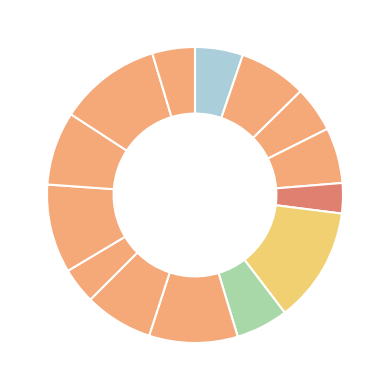

How many segments does this pie chart have?

14